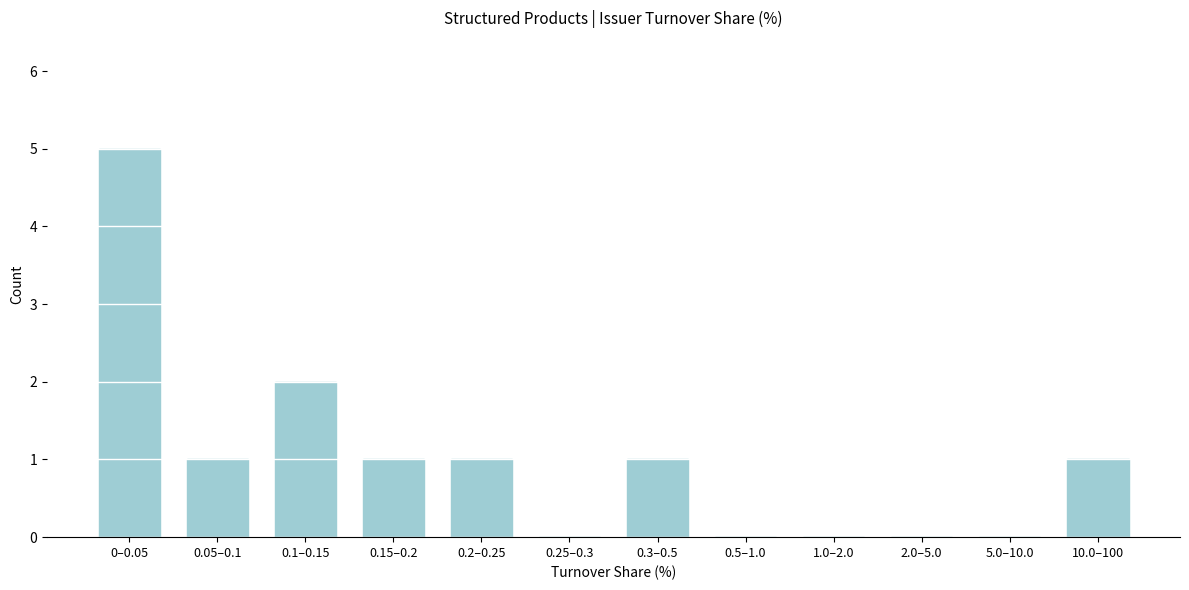

Reading left to right, transcribe all the data shown in this chart.

0–0.05=5	0.05–0.1=1	0.1–0.15=2	0.15–0.2=1	0.2–0.25=1	0.25–0.3=0	0.3–0.5=1	0.5–1.0=0	1.0–2.0=0	2.0–5.0=0	5.0–10.0=0	10.0–100=1